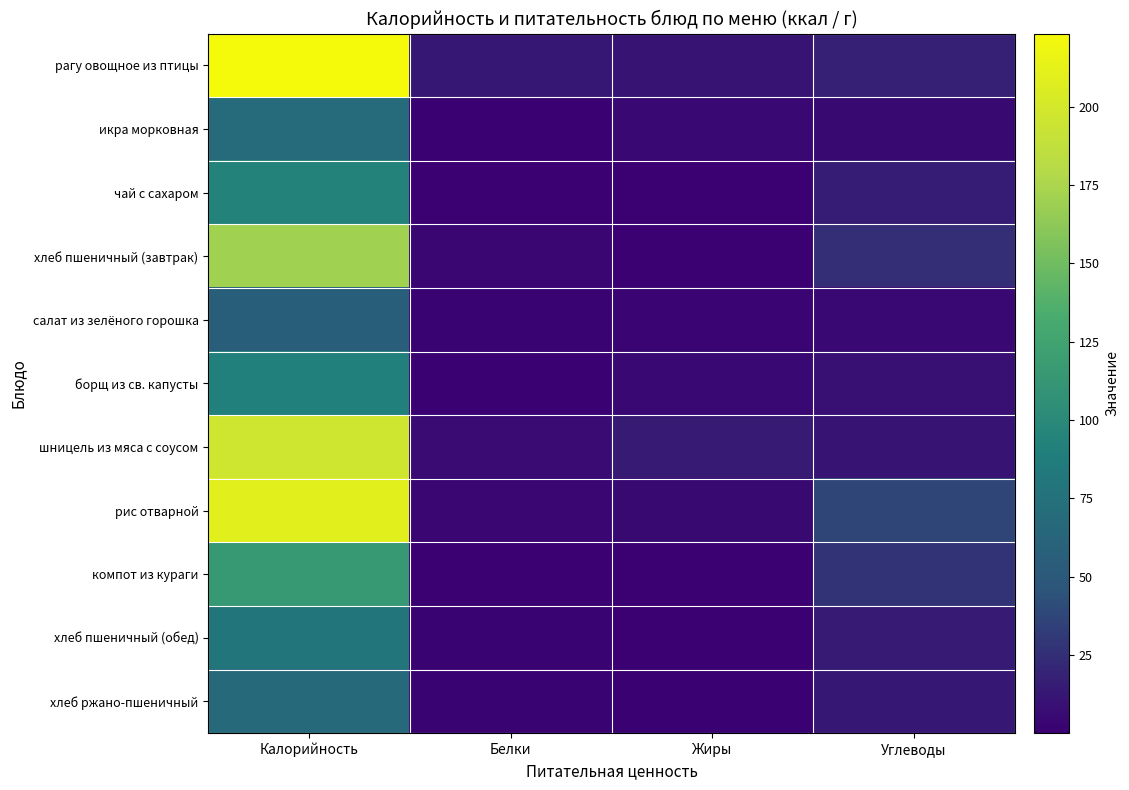

Rank the series at Белки from lowest to highest value.

чай с сахаром, компот из кураги, икра морковная, борщ из св. капусты, салат из зелёного горошка, хлеб пшеничный (обед), хлеб ржано-пшеничный, рис отварной, хлеб пшеничный (завтрак), шницель из мяса с соусом, рагу овощное из птицы